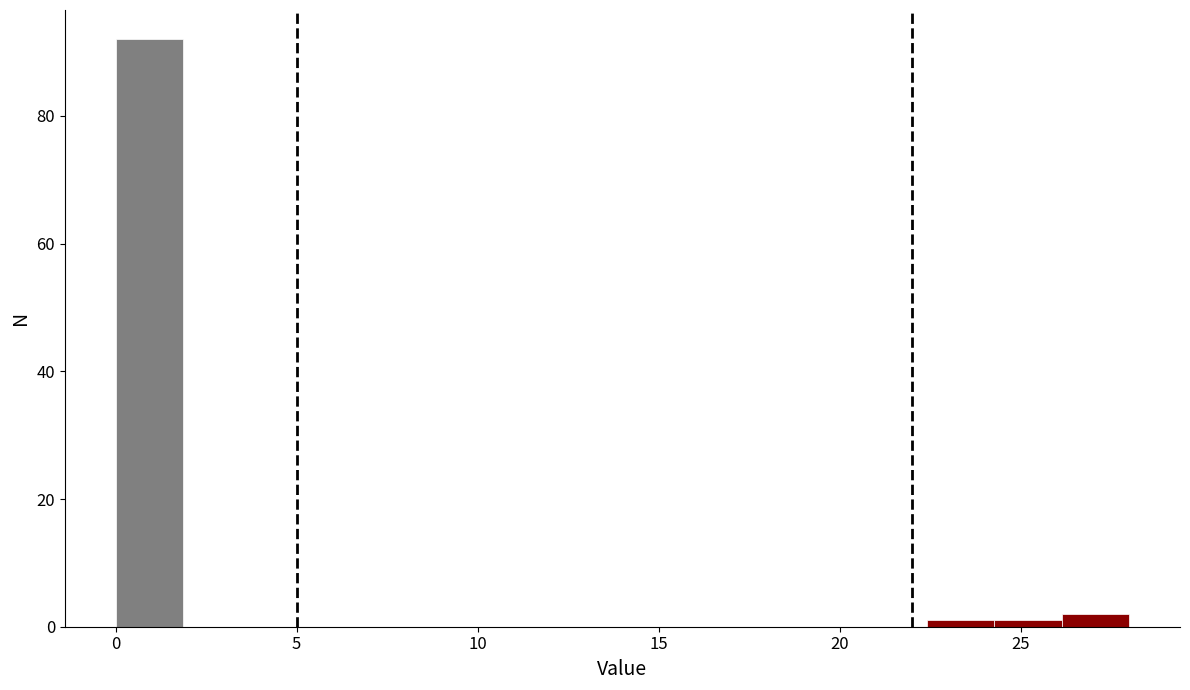

Read against the x-axis, roughly where is the centre of the tallest bar?

1.0